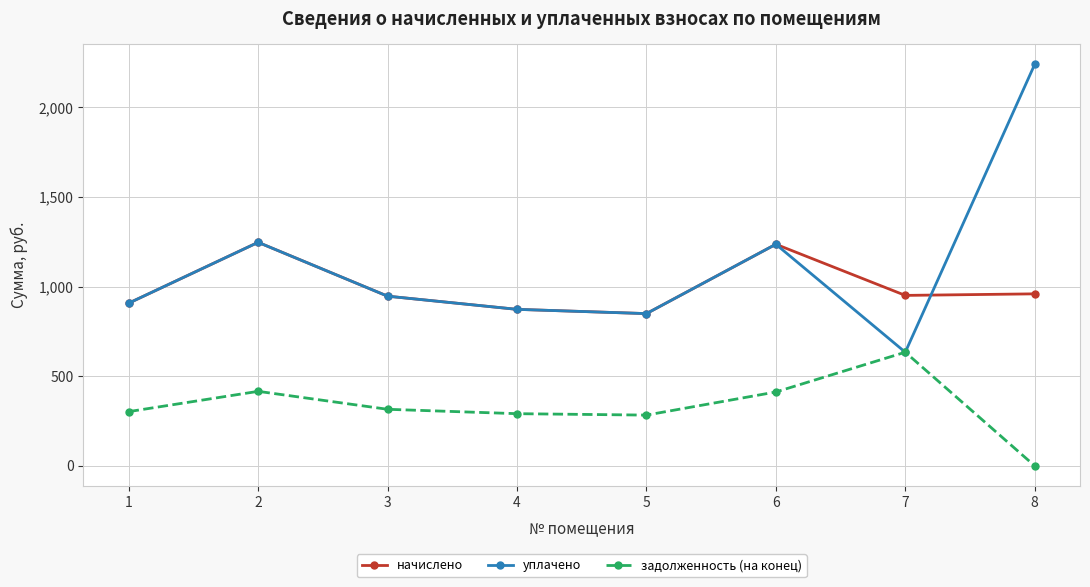

At which category is the sum across all series the highest?

8